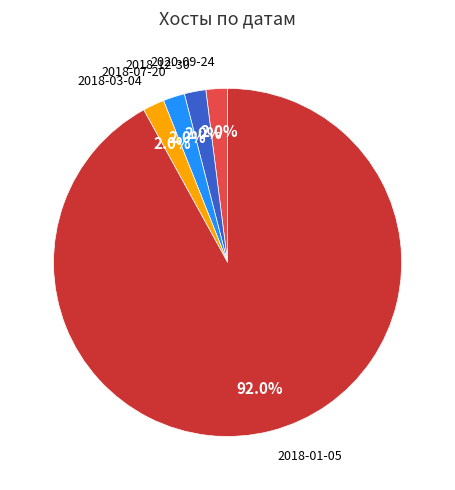

Which slice is the largest?

2018-01-05